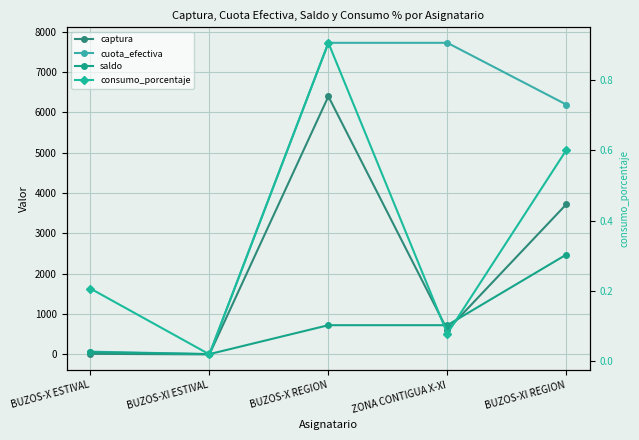

At which label does captura reach its minimum?

BUZOS-XI ESTIVAL